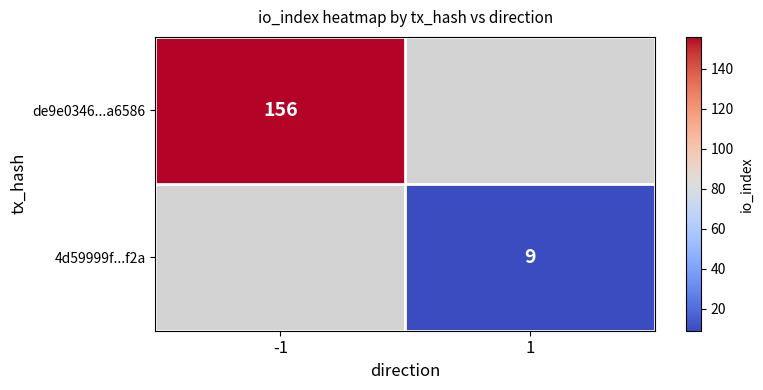

True or false: de9e0346...a6586 has a value of 87 at -1.

False